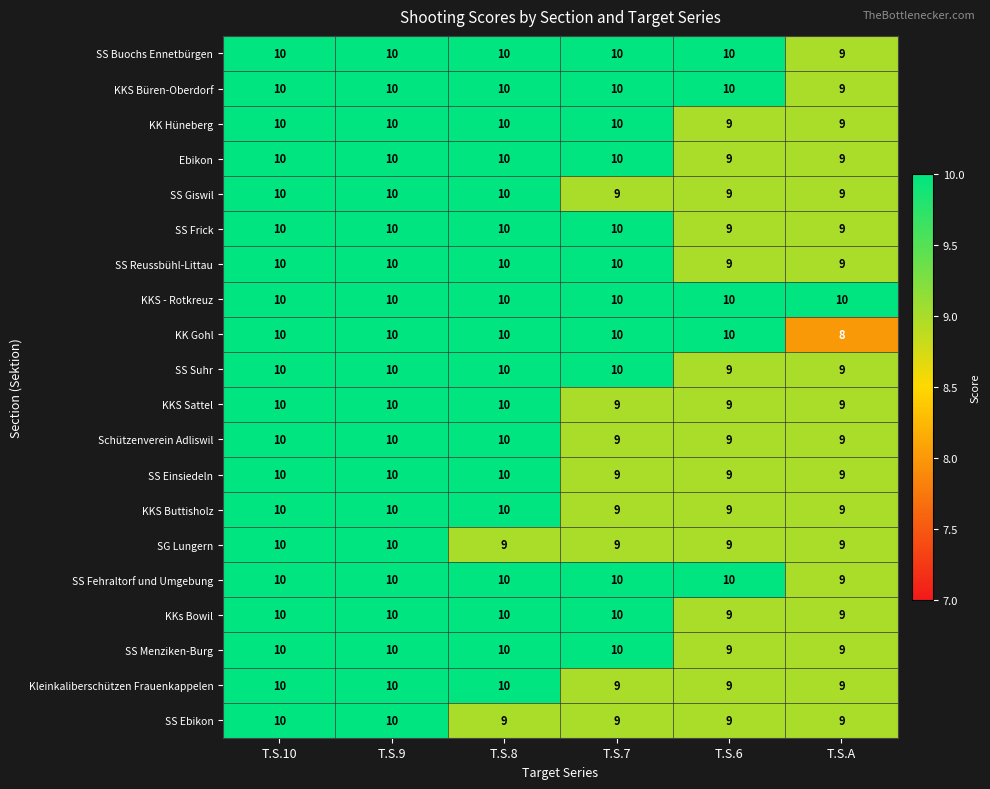

What is the sum of all KKS - Rotkreuz values?

60